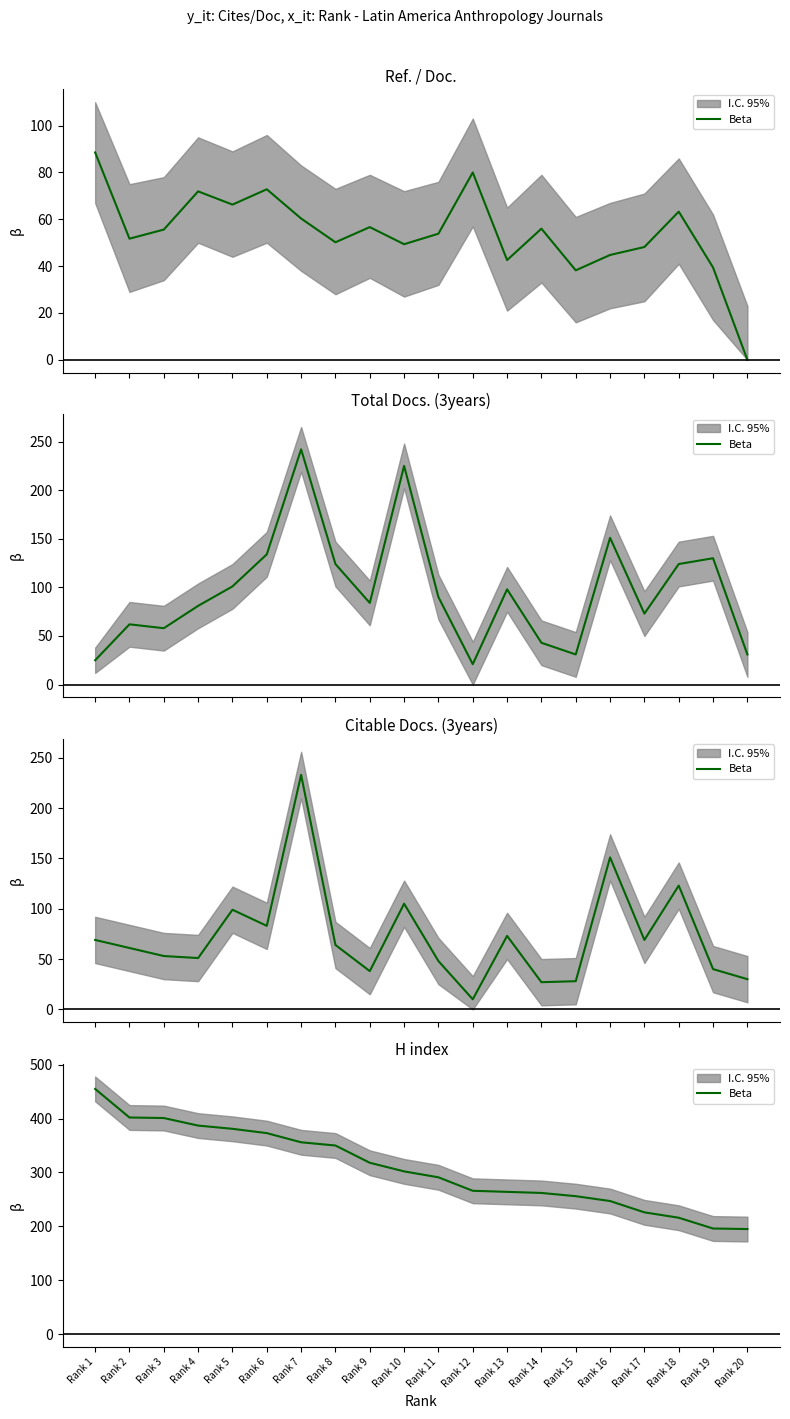

What is the sum of all values?

6144